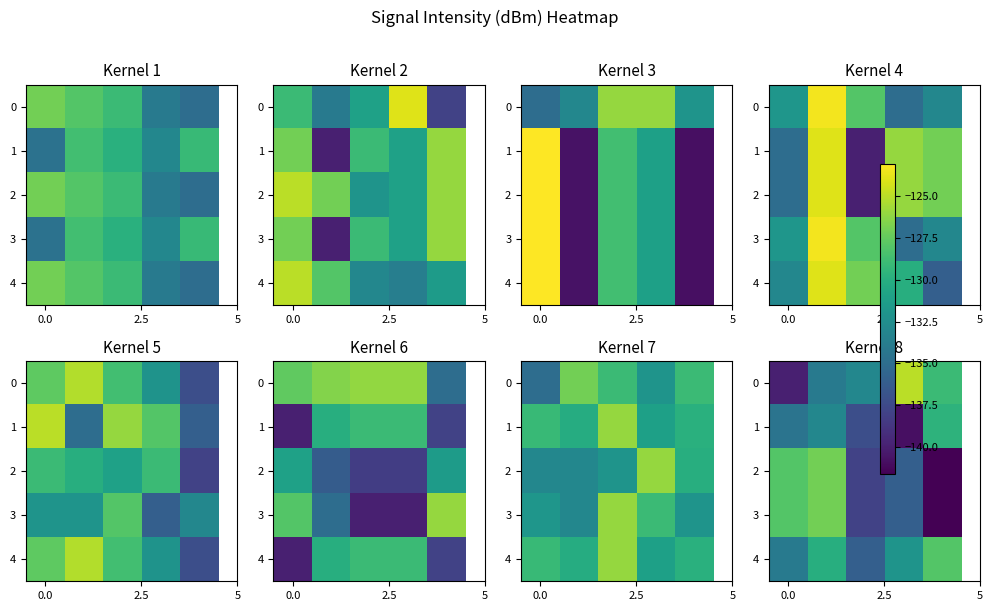

What is the total value across all series at 4?

-669.9